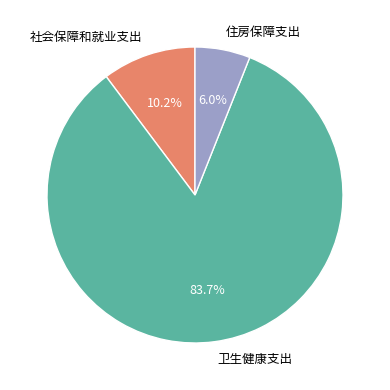

What is the largest slice in the pie chart?

卫生健康支出